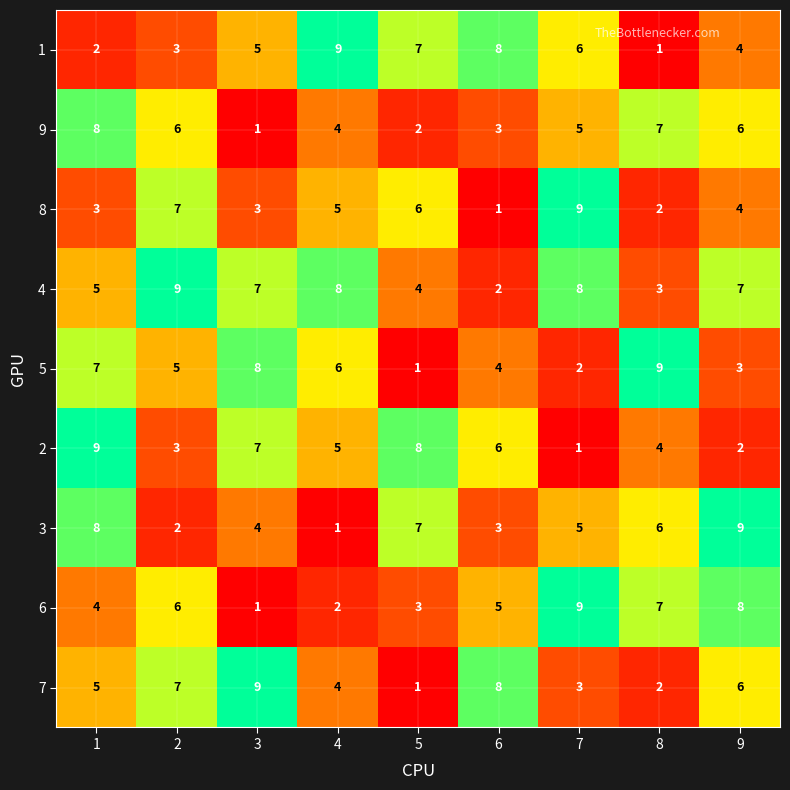

At which category is the sum across all series the highest?

1